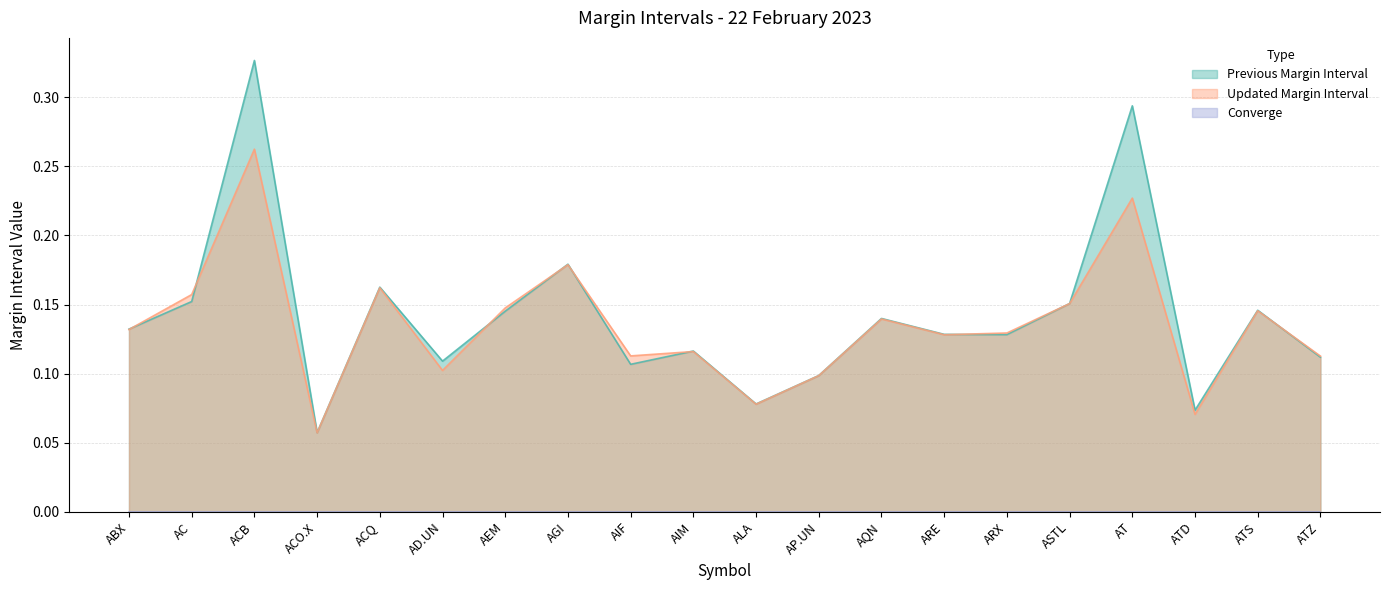

How many INTERVALLE DE MARGE PRÉCÉDENT values are between 0 and 1?

20